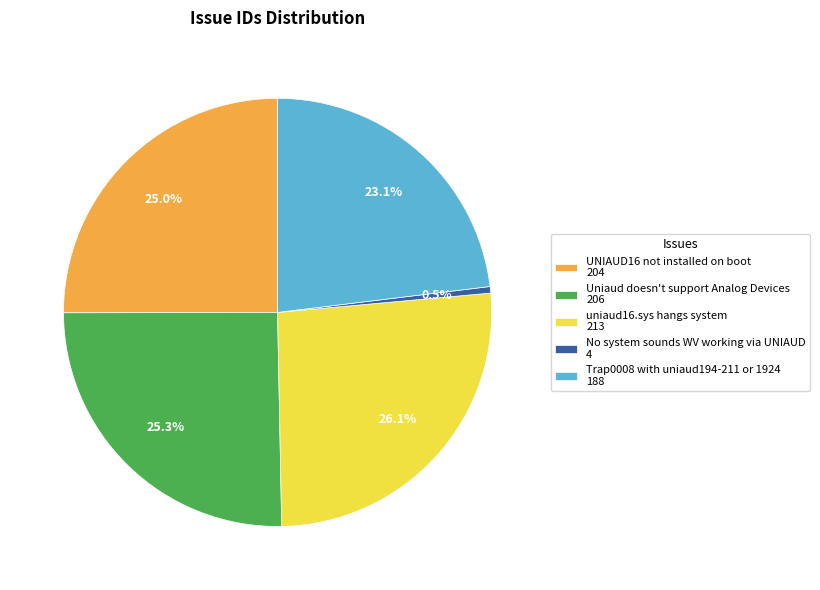

Between Uniaud doesn't support Analog Devices and Trap0008 with uniaud194-211 or 1924, which is larger?

Uniaud doesn't support Analog Devices